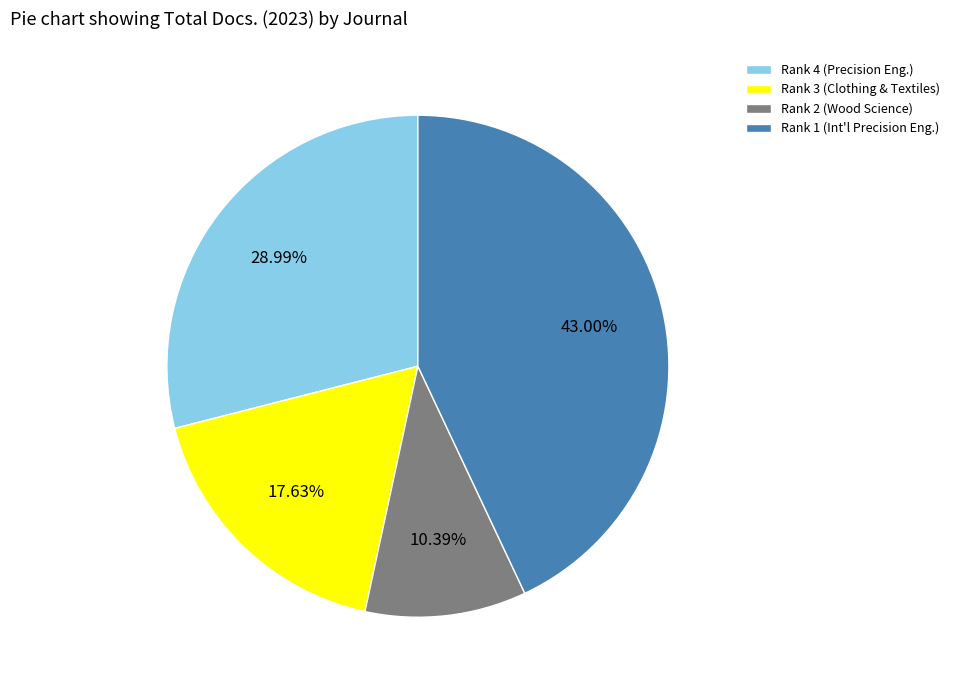

To the nearest percent, what is the average slice percentage?

25%